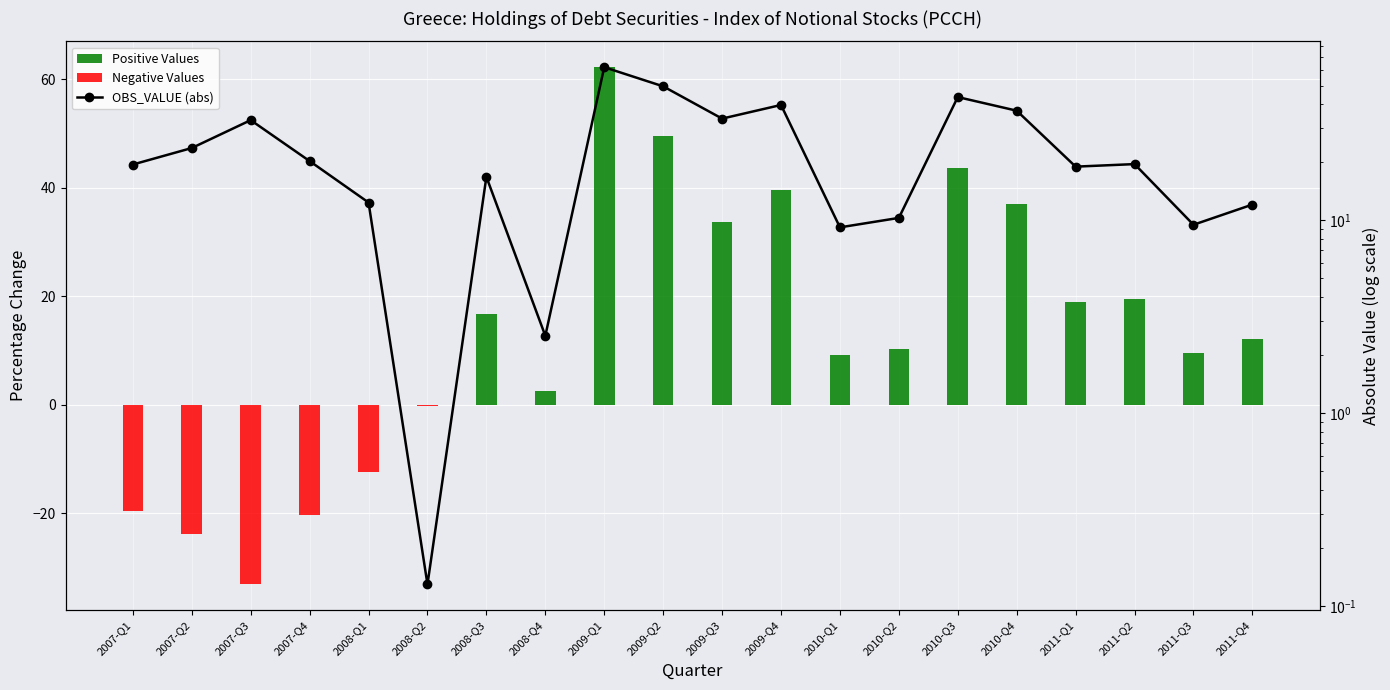

Rank the series by their maximum value, from lowest to highest.

Negative Values, Positive Values, OBS_VALUE (abs)